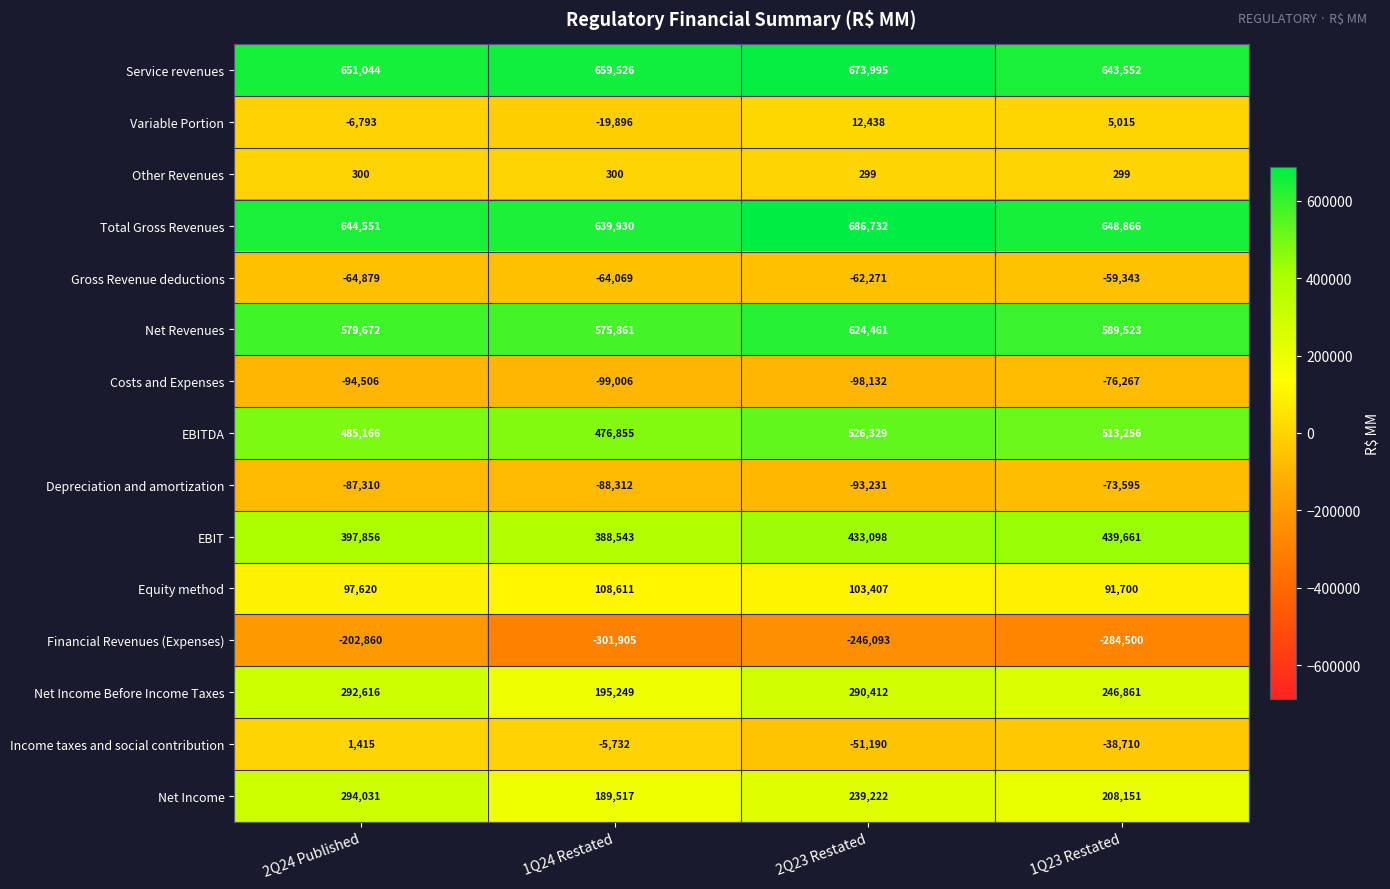

Which series has the largest total across all categories?

Service revenues